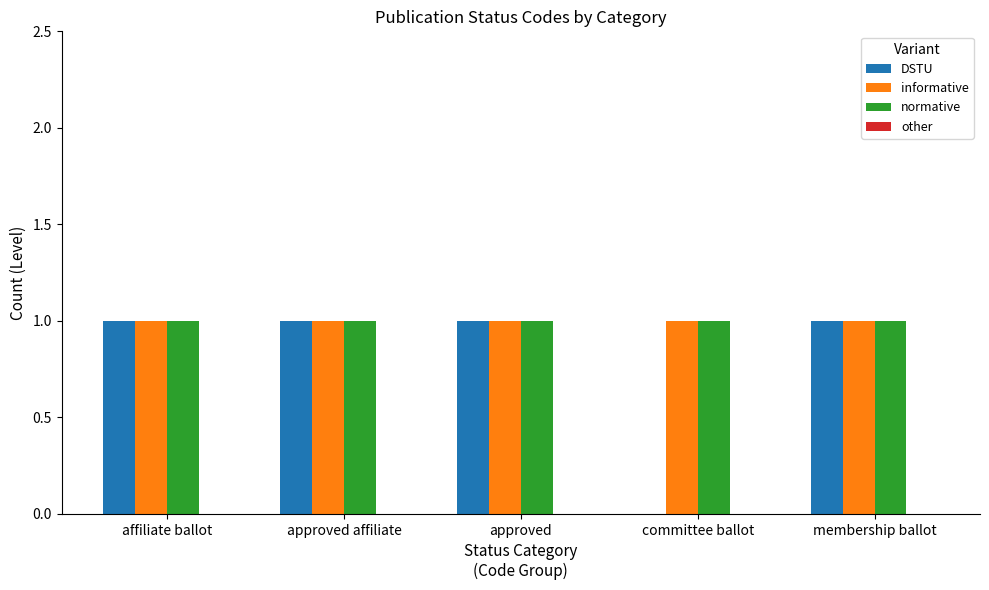

What is the total value across all series at approved affiliate?

3